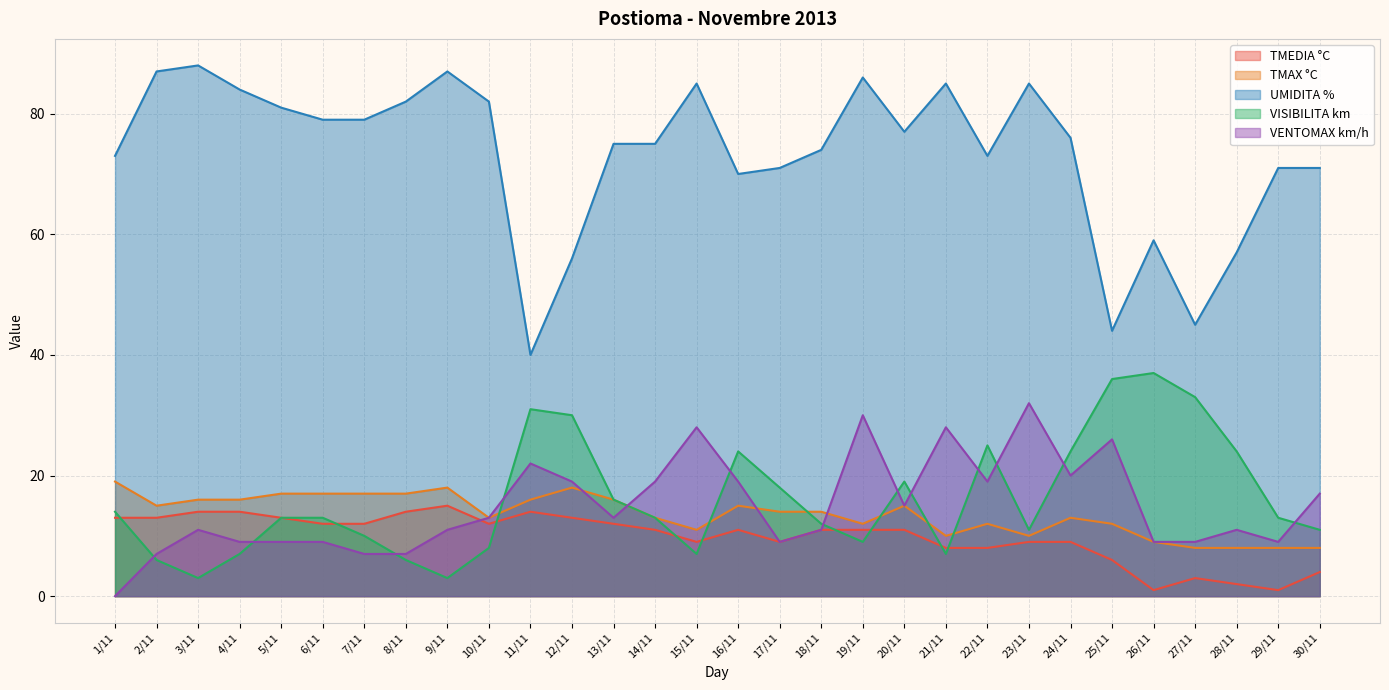

Reading left to right, list all the values displayed in this chart.

TMEDIA °C: 13	13	14	14	13	12	12	14	15	12	14	13	12	11	9	11	9	11	11	11	8	8	9	9	6	1	3	2	1	4
TMAX °C: 19	15	16	16	17	17	17	17	18	13	16	18	16	13	11	15	14	14	12	15	10	12	10	13	12	9	8	8	8	8
UMIDITA %: 73	87	88	84	81	79	79	82	87	82	40	56	75	75	85	70	71	74	86	77	85	73	85	76	44	59	45	57	71	71
VISIBILITA km: 14	6	3	7	13	13	10	6	3	8	31	30	16	13	7	24	18	12	9	19	7	25	11	24	36	37	33	24	13	11
VENTOMAX km/h: 0	7	11	9	9	9	7	7	11	13	22	19	13	19	28	19	9	11	30	15	28	19	32	20	26	9	9	11	9	17